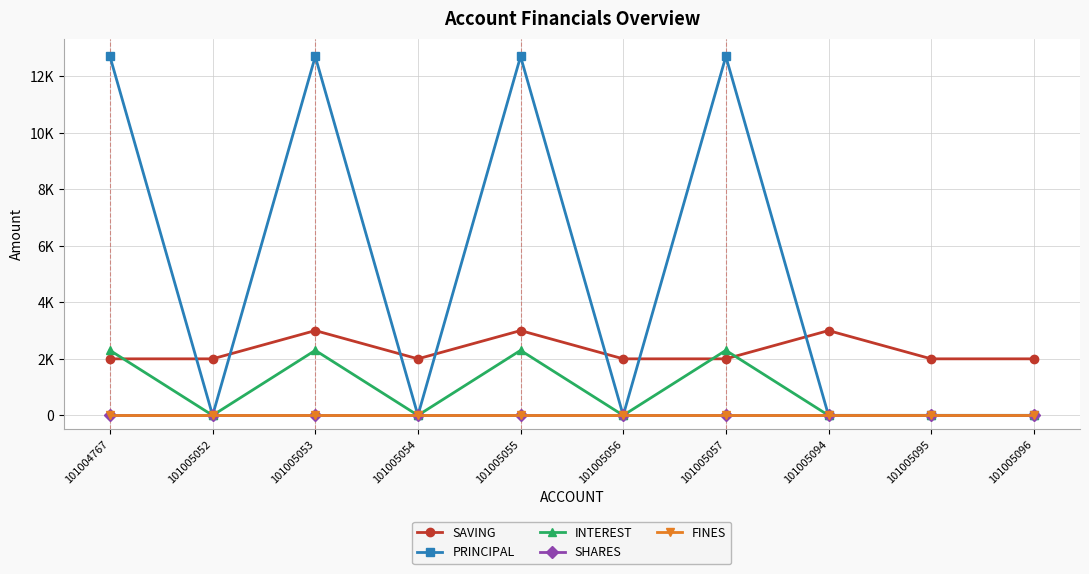

What is the approximate value of PRINCIPAL at 101005053, to the nearest 100?

12700